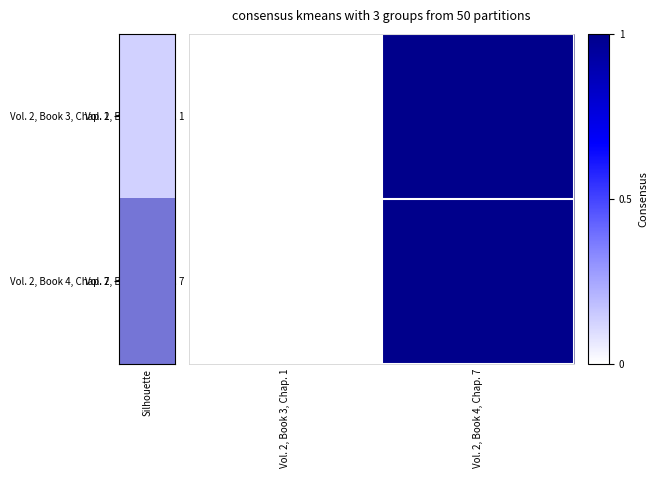

Which series has the widest spread of values?

Vol. 2, Book 3, Chap. 1